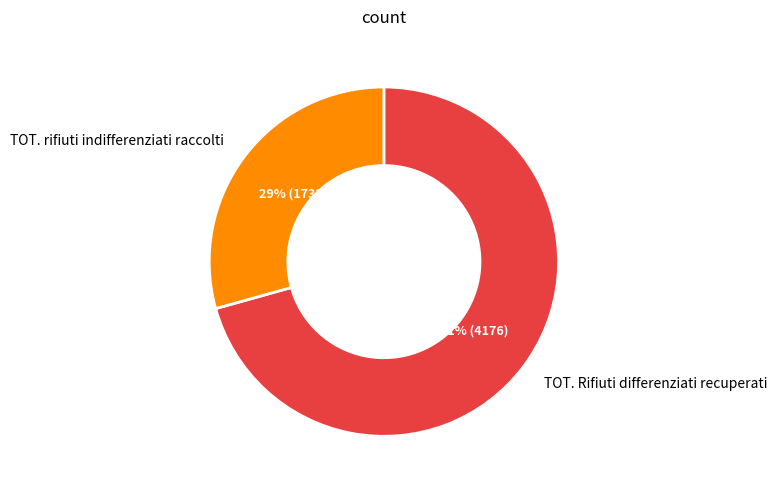

Is there any slice that represents more than half of the pie?

Yes